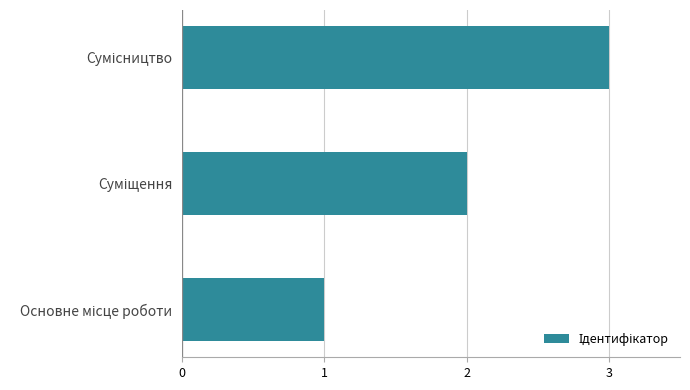

What is the sum of all values?

6